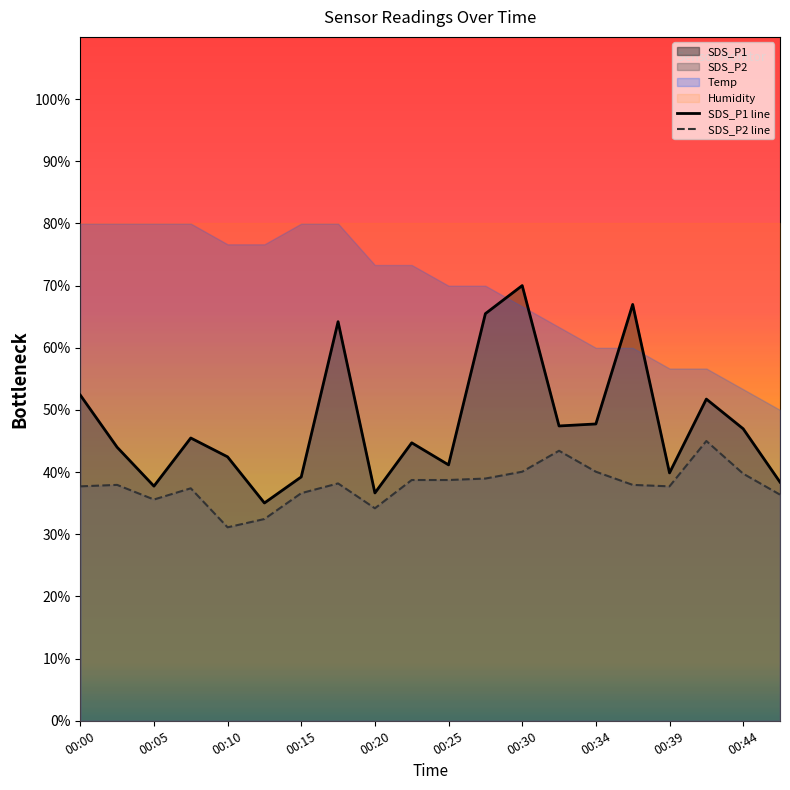

How many lines are shown in the chart?

2